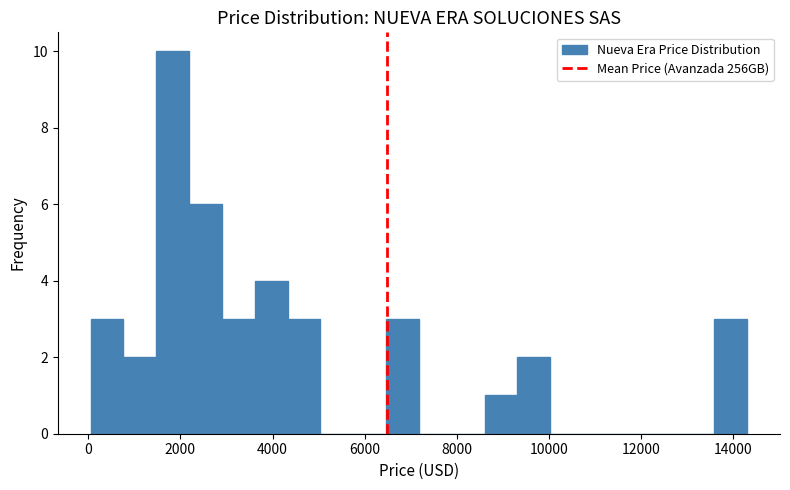

Read against the x-axis, roughly where is the centre of the tallest bar?

1800